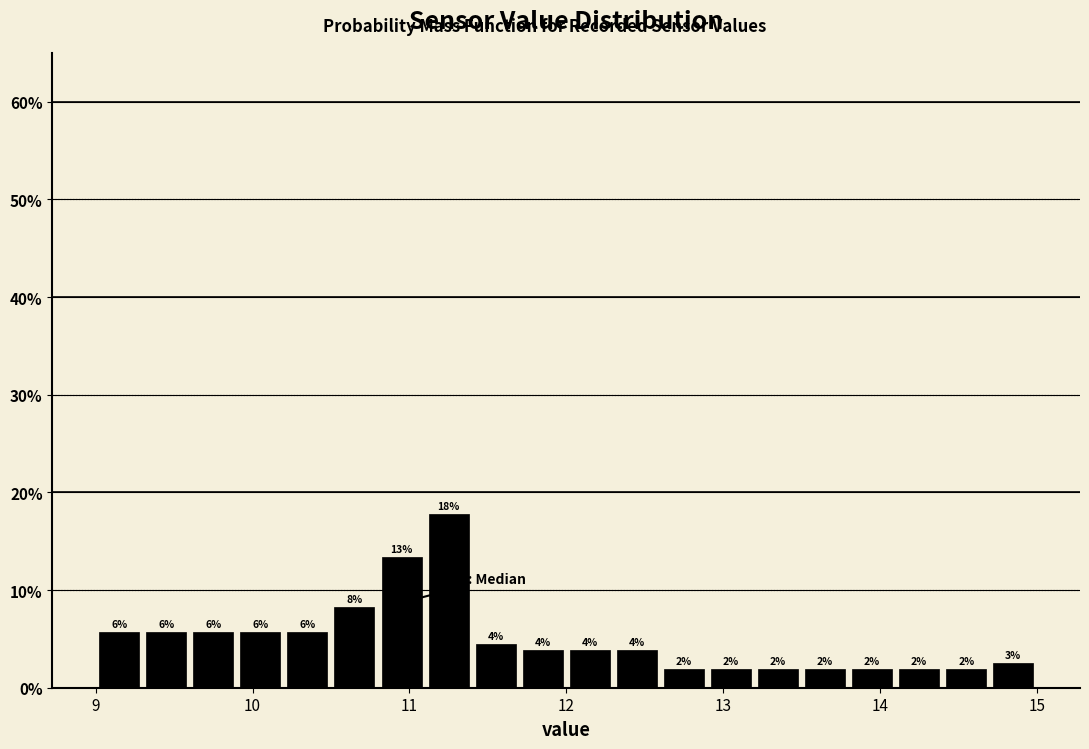

Read against the x-axis, roughly where is the centre of the tallest bar?

11.3